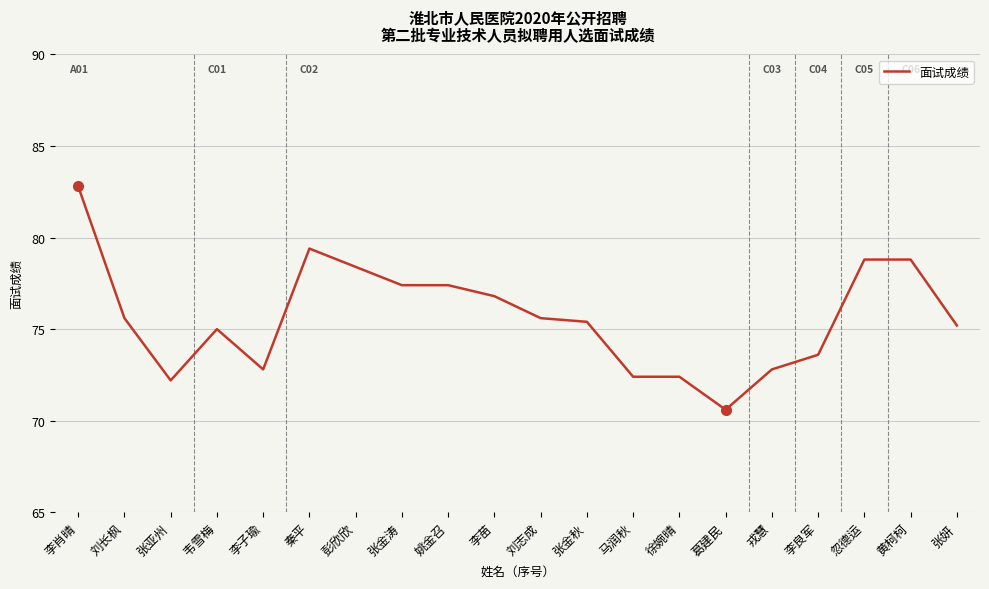

What position from the left is 忽德运?

18